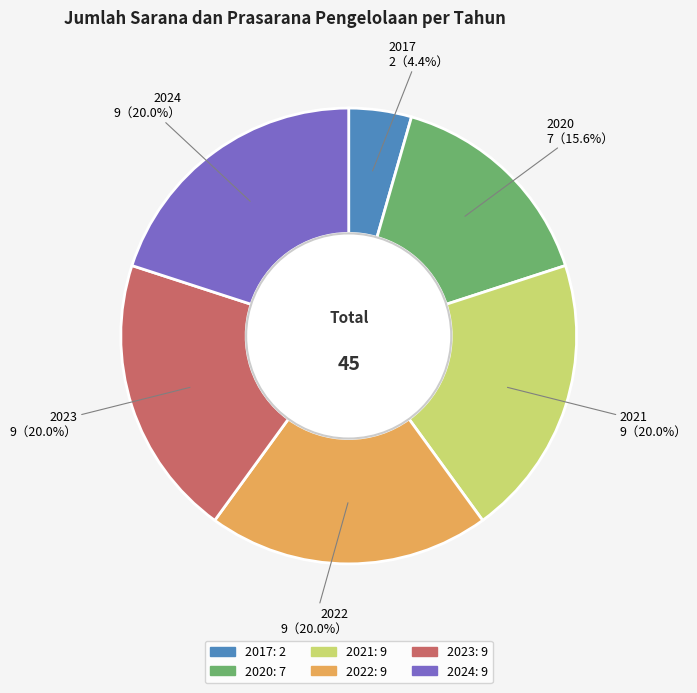

What is the ratio of the value at 2023 to the value at 2020?

1.3